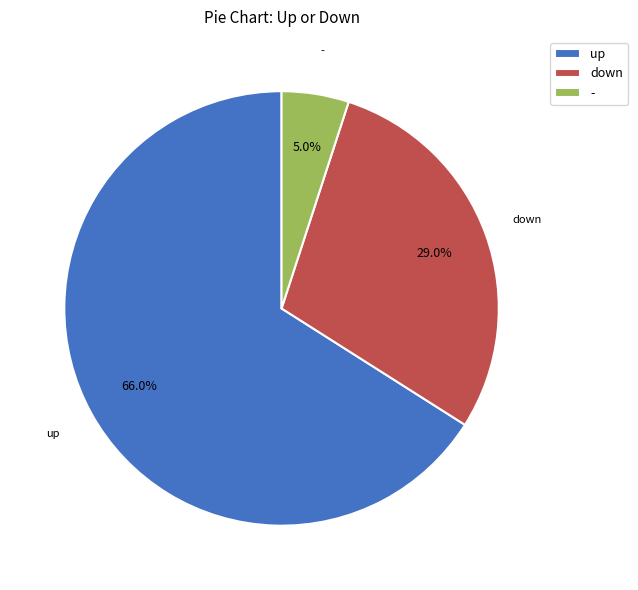

Is there a majority slice in this chart?

Yes